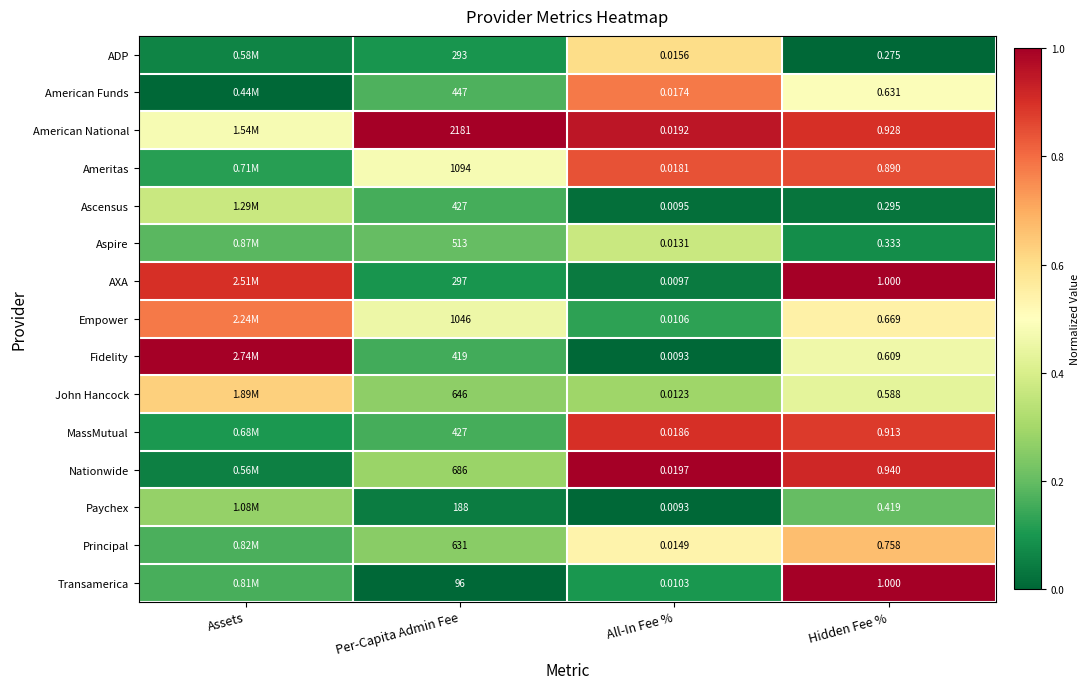

Is the value of ADP at Hidden Fee % greater than the value of Principal at Hidden Fee %?

No